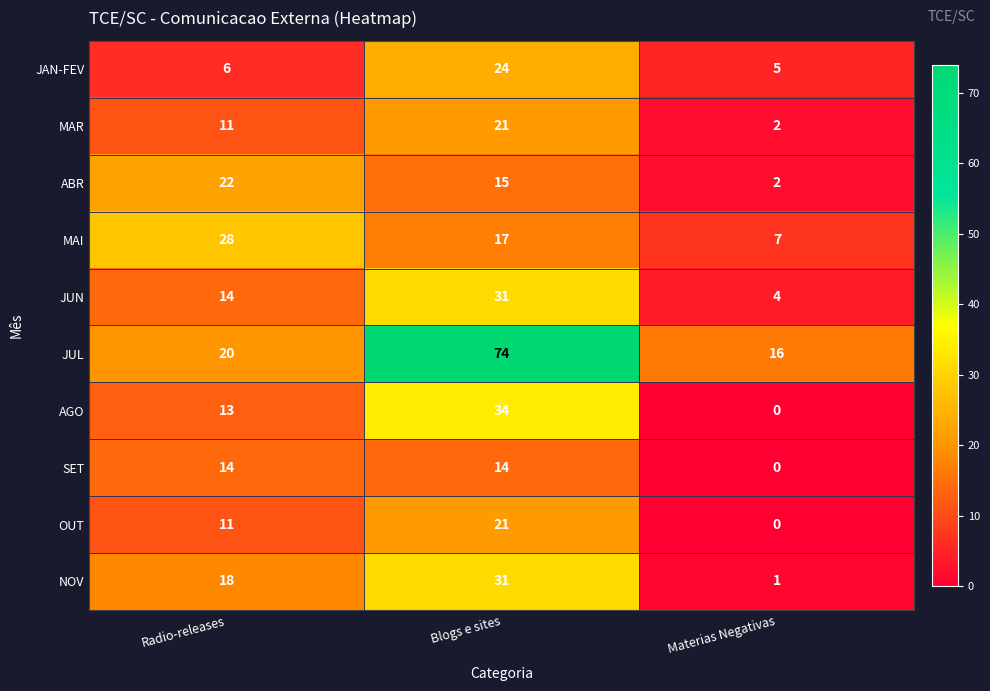

Which series has the largest total across all categories?

JUL